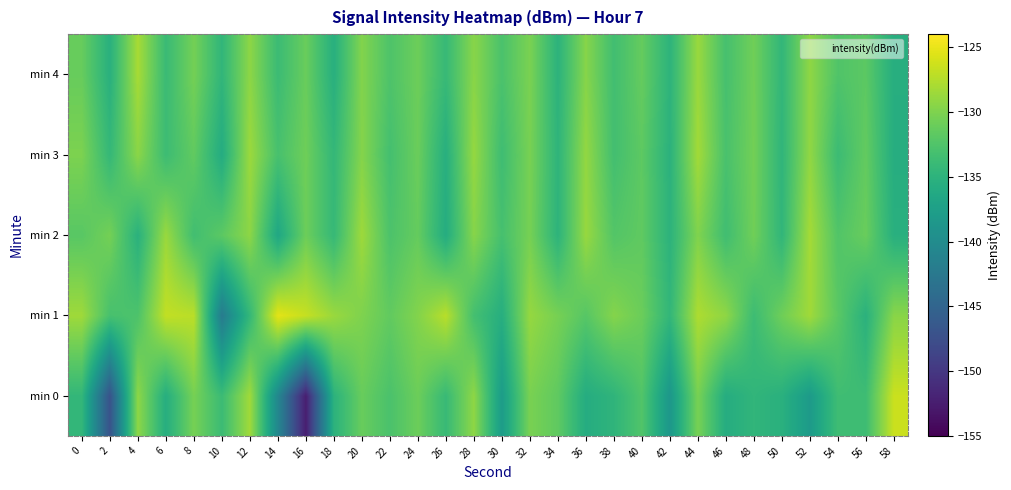

Reading right to left, extract all data points from this chart.

min 0: 58=-126.5	56=-133.6	54=-133.6	52=-138.1	50=-135.3	48=-134.6	46=-135.8	44=-130.3	42=-138.6	40=-132.4	38=-134.8	36=-135.8	34=-131.6	32=-130.3	30=-137.9	28=-129.2	26=-134.1	24=-130.9	22=-132.8	20=-131.2	18=-135.1	16=-152.4	14=-140.6	12=-128.4	10=-133.8	8=-130.4	6=-135.6	4=-129.3	2=-147.1	0=-134.5
min 1: 58=-129.5	56=-135.2	54=-131.9	52=-128.4	50=-130.8	48=-133.7	46=-129.2	44=-127.8	42=-134.5	40=-131.0	38=-129.7	36=-132.1	34=-130.4	32=-128.9	30=-135.6	28=-133.2	26=-127.3	24=-129.8	22=-131.5	20=-130.0	18=-128.7	16=-126.7	14=-125.3	12=-134.4	10=-142.1	8=-127.2	6=-126.9	4=-132.6	2=-133.0	0=-128.5
min 2: 58=-135.4	56=-131.1	54=-132.4	52=-128.2	50=-134.6	48=-130.7	46=-133.5	44=-129.9	42=-135.0	40=-131.6	38=-132.3	36=-128.8	34=-134.9	32=-130.4	30=-133.1	28=-129.6	26=-135.8	24=-131.3	22=-132.7	20=-128.5	18=-134.2	16=-130.9	14=-136.5	12=-129.3	10=-131.8	8=-133.4	6=-128.7	4=-135.2	2=-130.5	0=-132.0
min 3: 58=-135.7	56=-131.4	54=-133.8	52=-129.1	50=-134.7	48=-130.6	46=-132.9	44=-128.3	42=-135.1	40=-131.7	38=-133.3	36=-129.0	34=-134.8	32=-130.3	30=-133.6	28=-128.9	26=-135.5	24=-131.0	22=-133.2	20=-129.7	18=-134.4	16=-130.8	14=-133.0	12=-128.6	10=-135.9	8=-131.5	6=-133.7	4=-129.4	2=-134.3	0=-130.1
min 4: 58=-135.6	56=-131.8	54=-132.5	52=-129.2	50=-134.5	48=-130.7	46=-133.1	44=-128.7	42=-134.9	40=-131.3	38=-133.4	36=-129.6	34=-135.0	32=-130.2	30=-132.8	28=-129.5	26=-134.1	24=-130.9	22=-132.6	20=-129.8	18=-135.4	16=-131.1	14=-133.8	12=-129.3	10=-134.6	8=-130.5	6=-133.9	4=-128.1	2=-135.3	0=-131.2